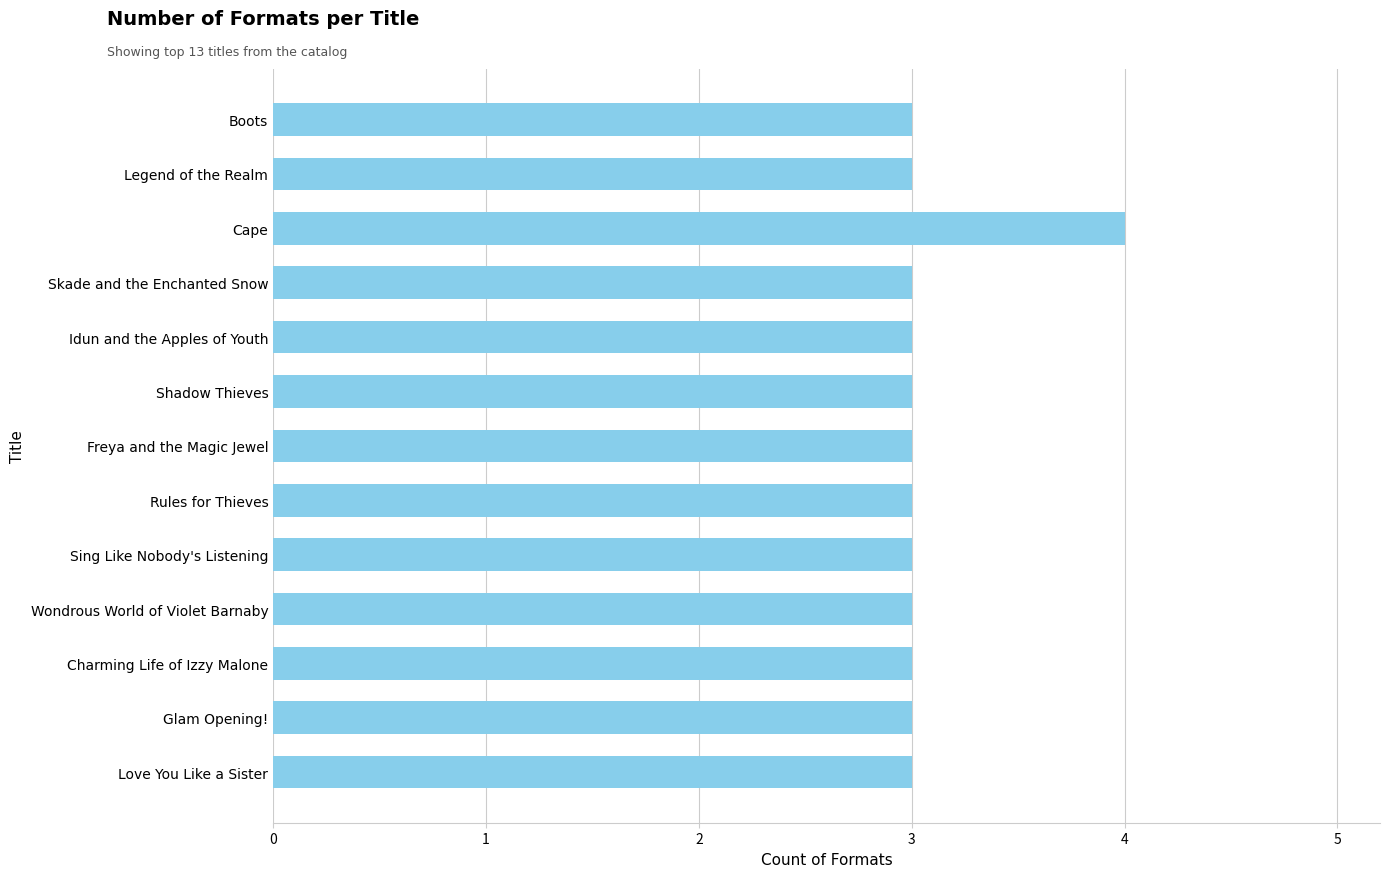

Which category has the highest value across all series?

Cape